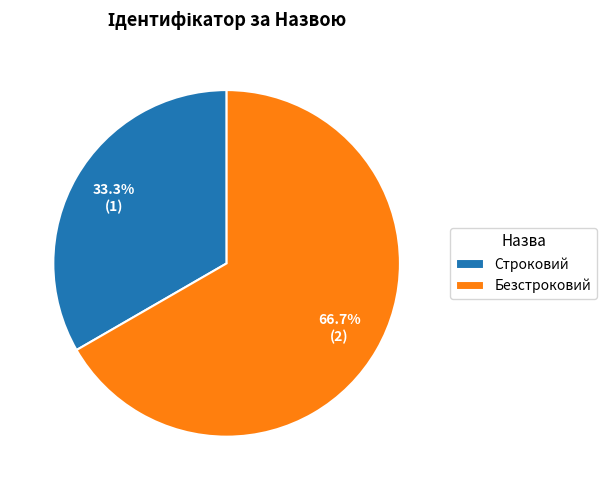

Between Безстроковий and Строковий, which is larger?

Безстроковий